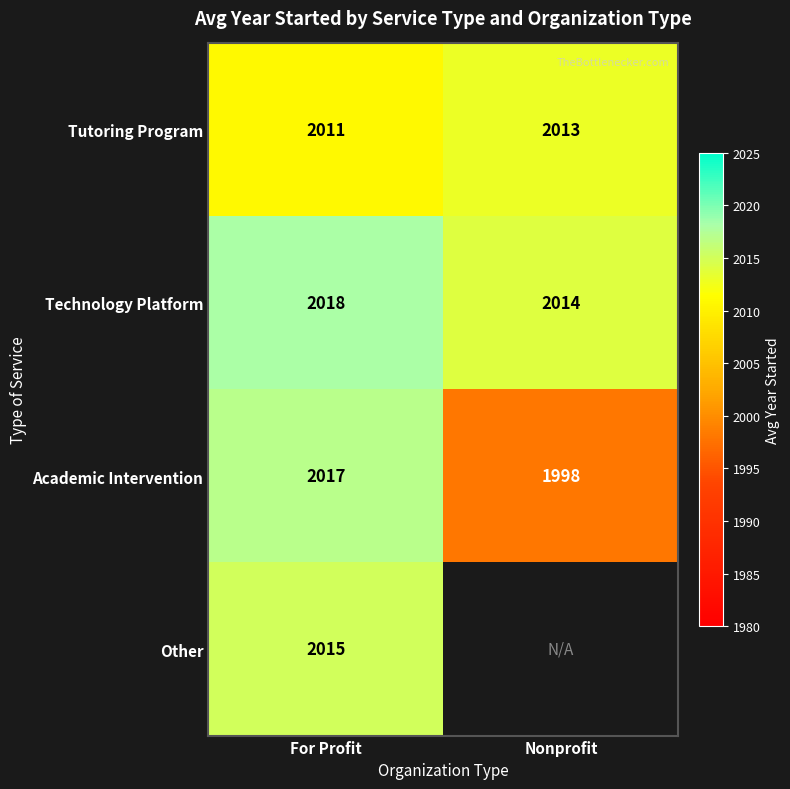

Is the value of Academic Intervention at For Profit greater than the value of Other at For Profit?

Yes